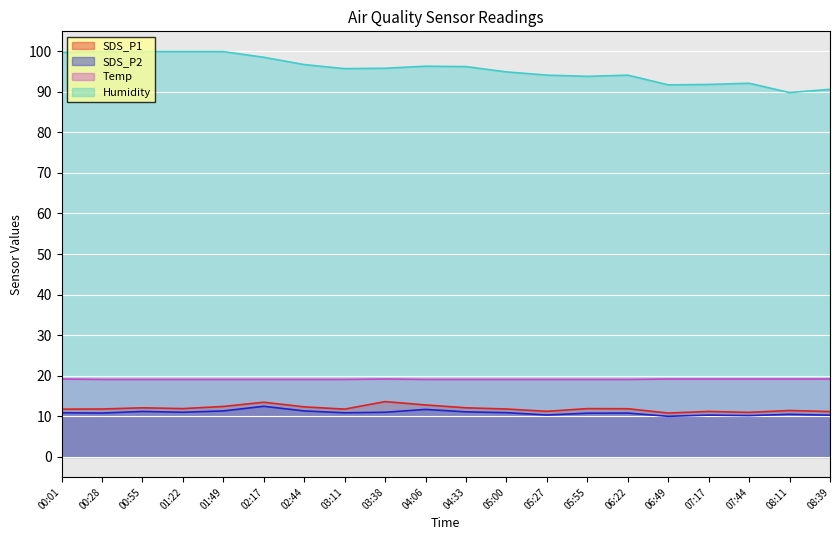

What is the value of the SDS_P2 point at the 19th from the left?

10.5